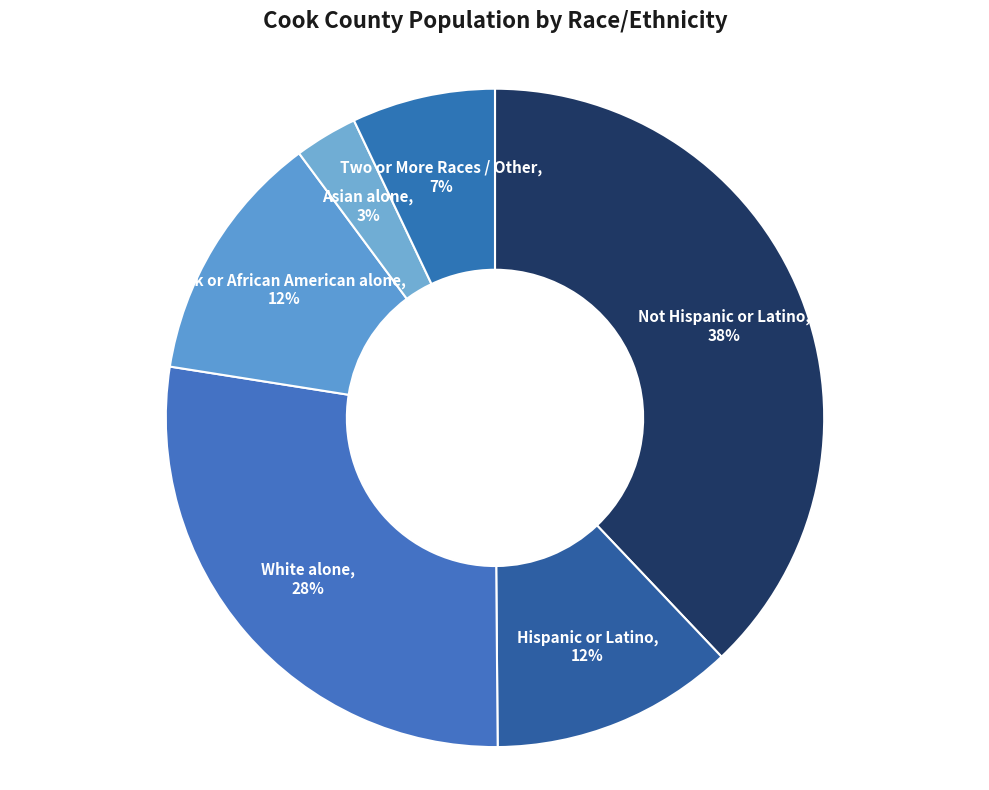

Is the sum of Hispanic or Latino, 12% and Two or More Races / Other, 7% greater than half?

No